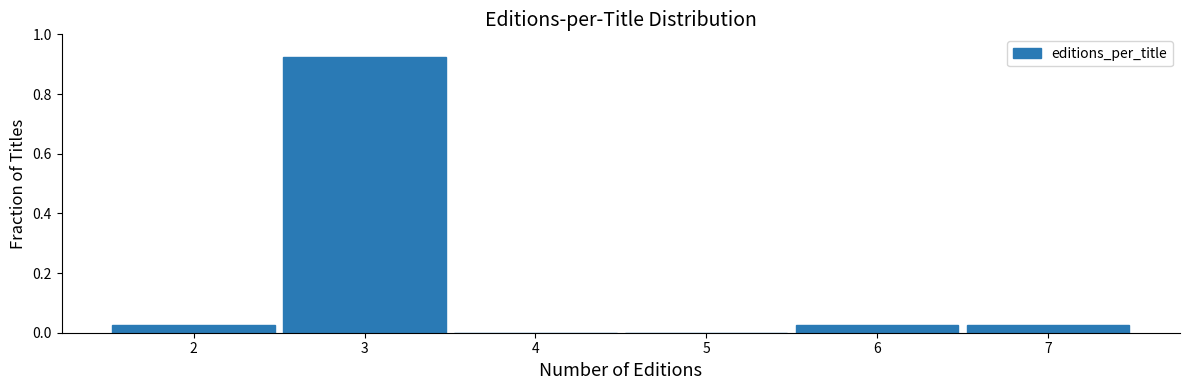

Over which range of the x-axis is the bar tallest?

2.5 to 3.5